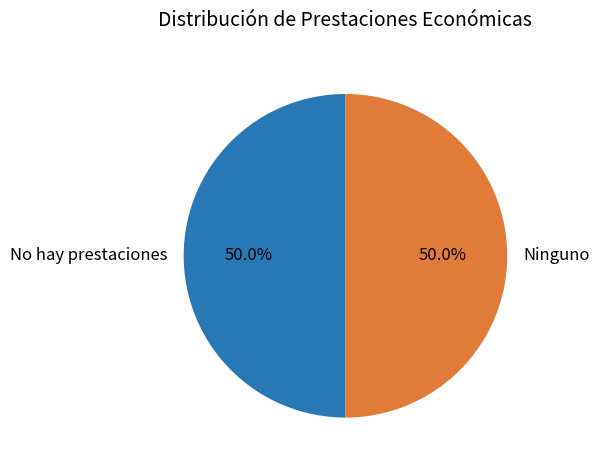

Approximately how many times larger is the value at No hay prestaciones compared to Ninguno?

1.0